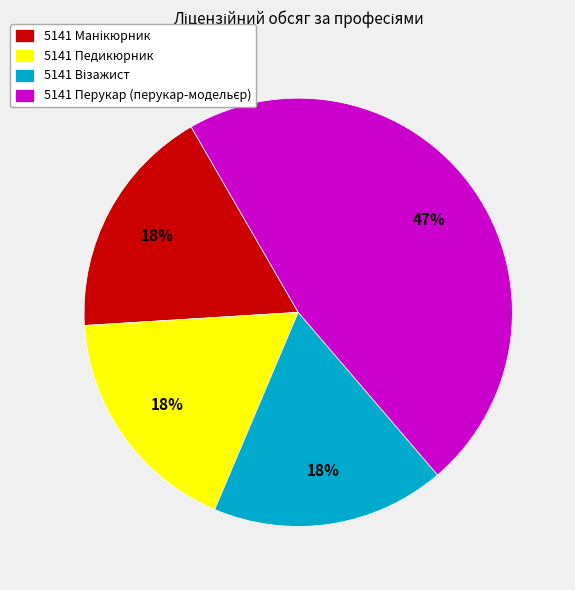

To the nearest percent, what is the average slice percentage?

25%